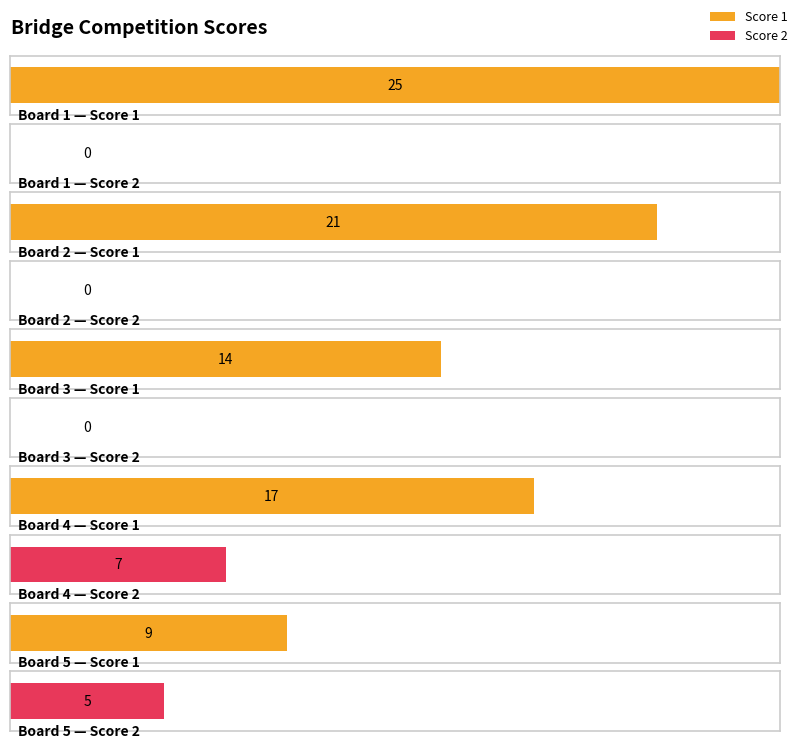

Reading left to right, list all the values displayed in this chart.

Score 1: 25	21	14	17	9
Score 2: 0	0	0	7	5